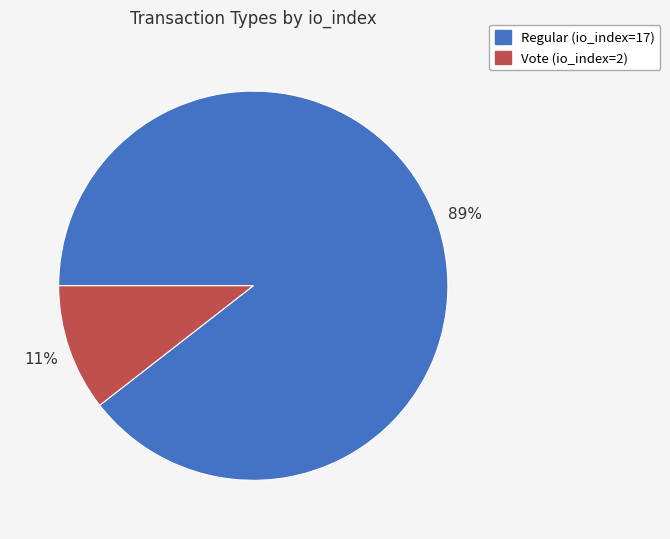

How many segments does this pie chart have?

2